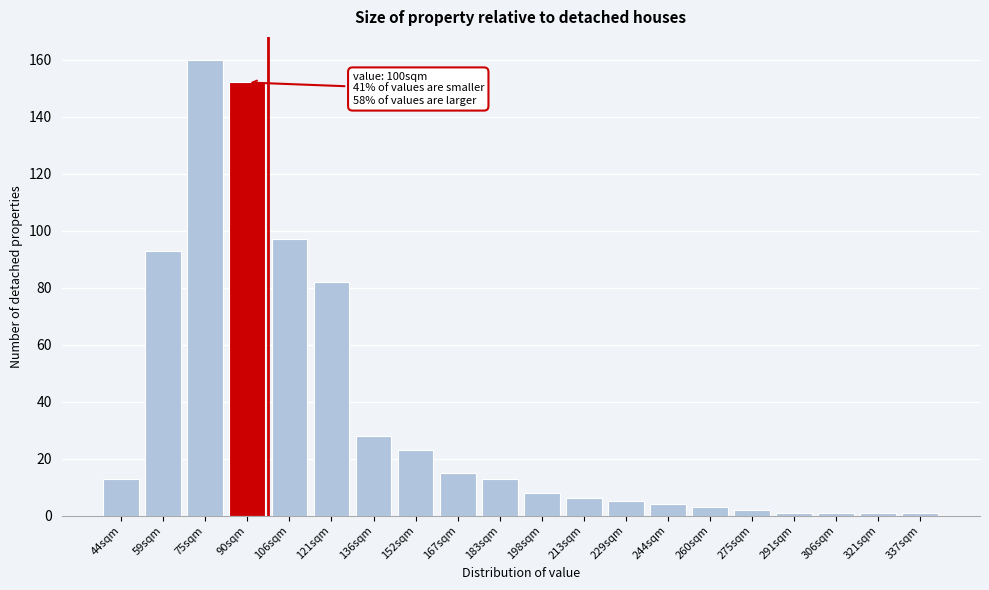

Reading left to right, list all the values displayed in this chart.

44sqm=13	59sqm=93	75sqm=160	90sqm=152	106sqm=97	121sqm=82	136sqm=28	152sqm=23	167sqm=15	183sqm=13	198sqm=8	213sqm=6	229sqm=5	244sqm=4	260sqm=3	275sqm=2	291sqm=1	306sqm=1	321sqm=1	337sqm=1